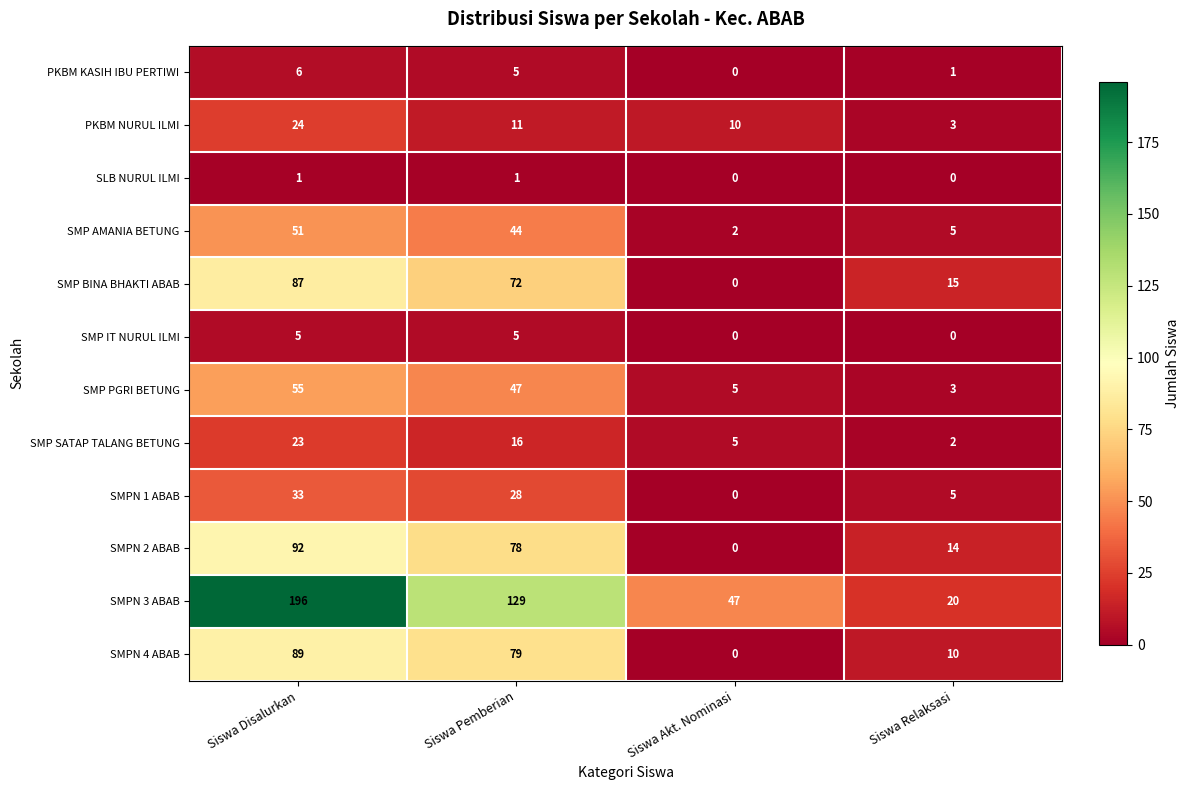

The SMP SATAP TALANG BETUNG series shows 23 at Siswa Disalurkan. True or false?

True